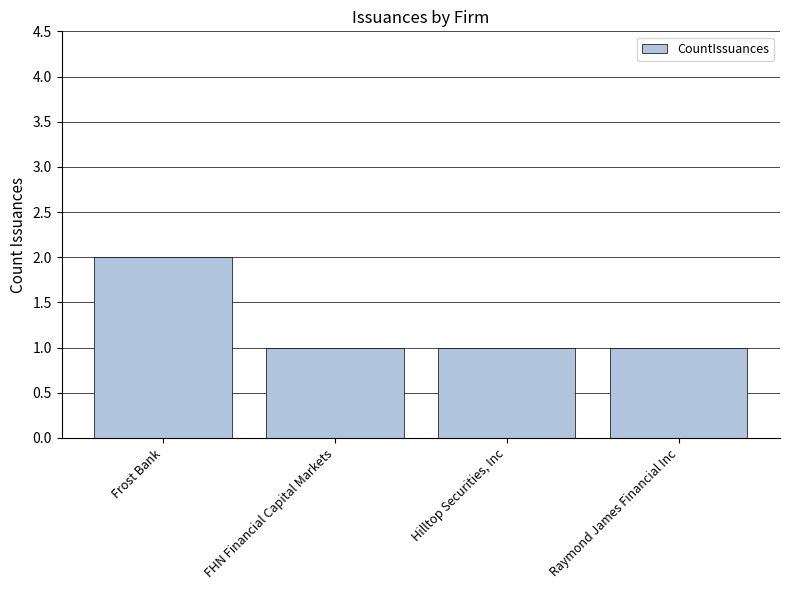

What is the sum of all values?

5